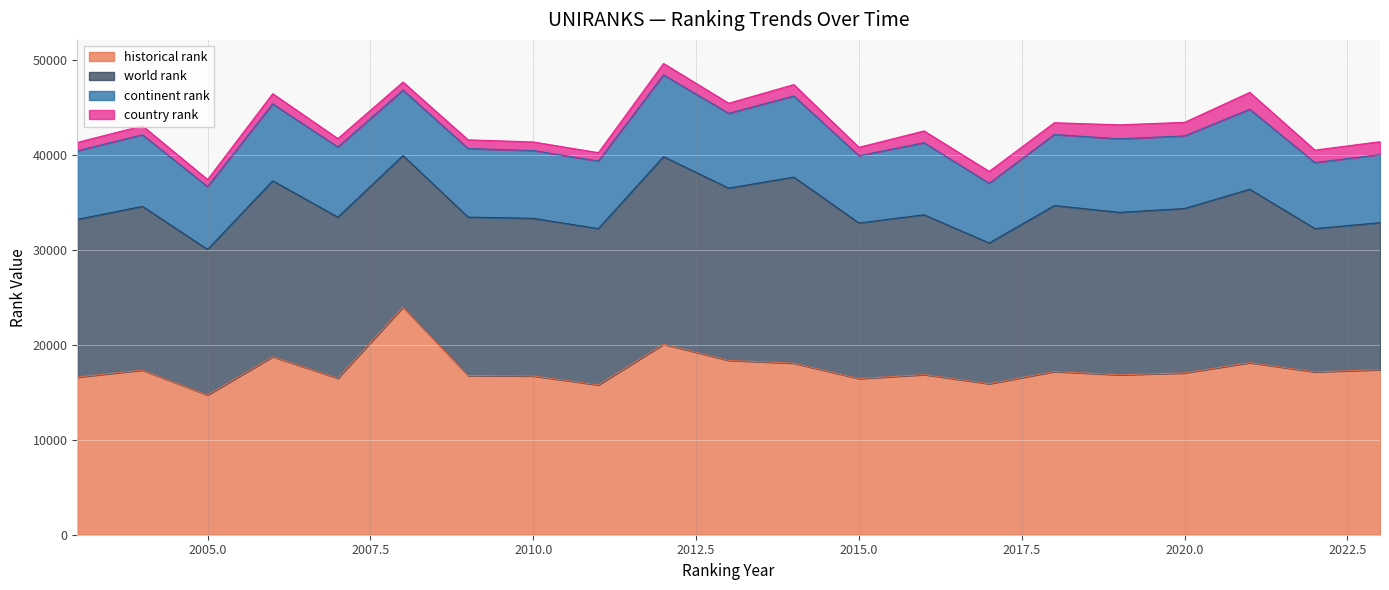

Which series changed the most between 2014 and 2022?

world rank